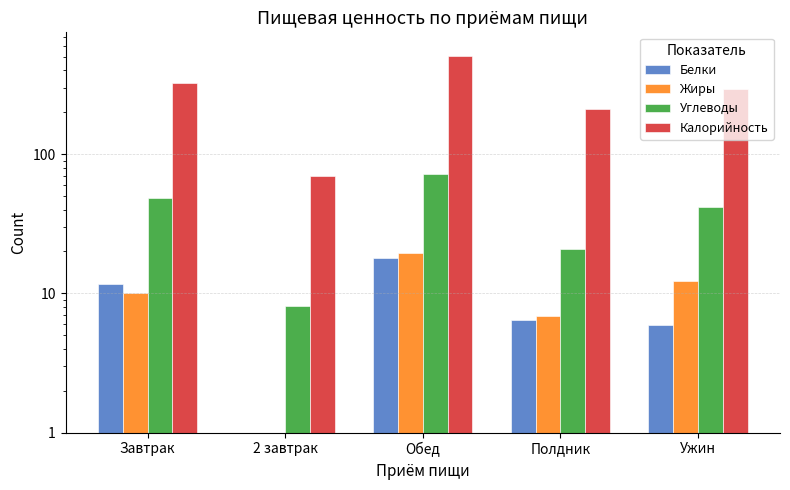

What is the value of the Углеводы bar at the 1st from the left?

48.1